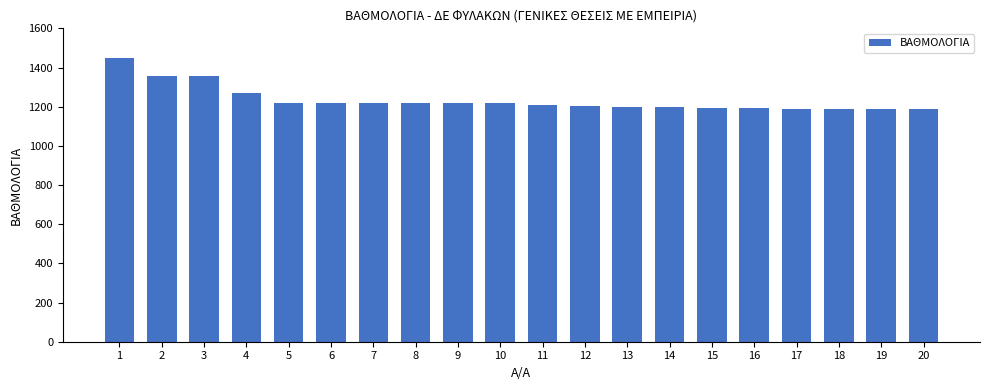

True or false: the data shows 1194 at 16.

True